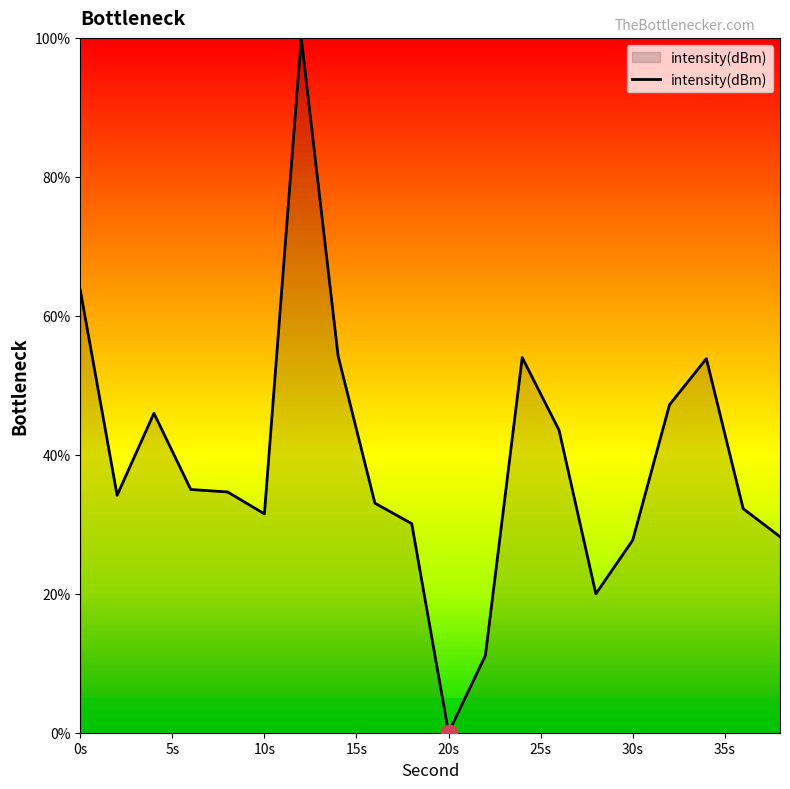

What is the maximum value shown in the chart?

100.0